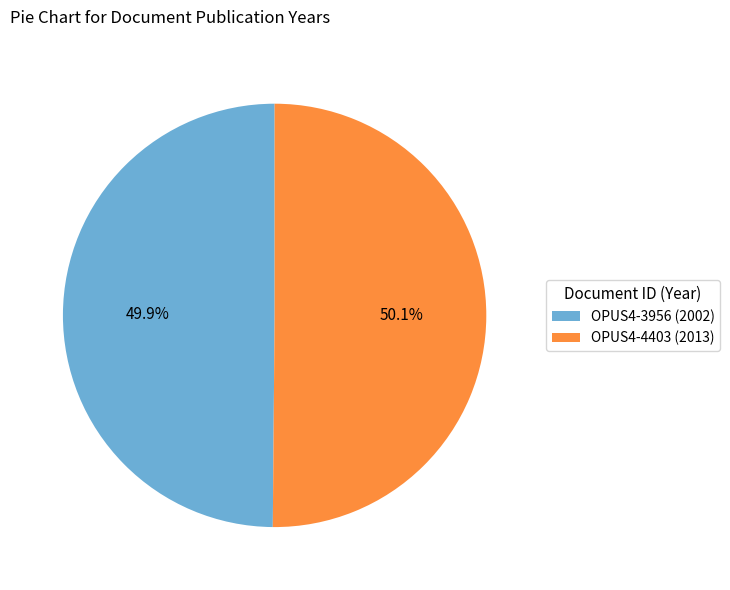

How many segments does this pie chart have?

2